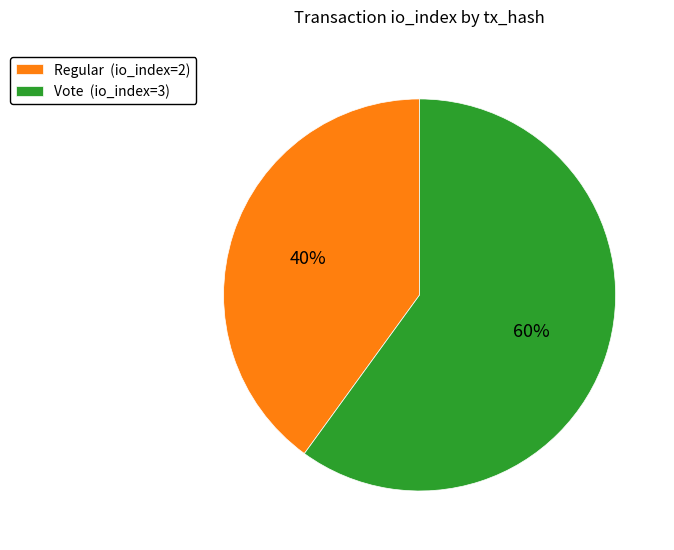

How many segments does this pie chart have?

2